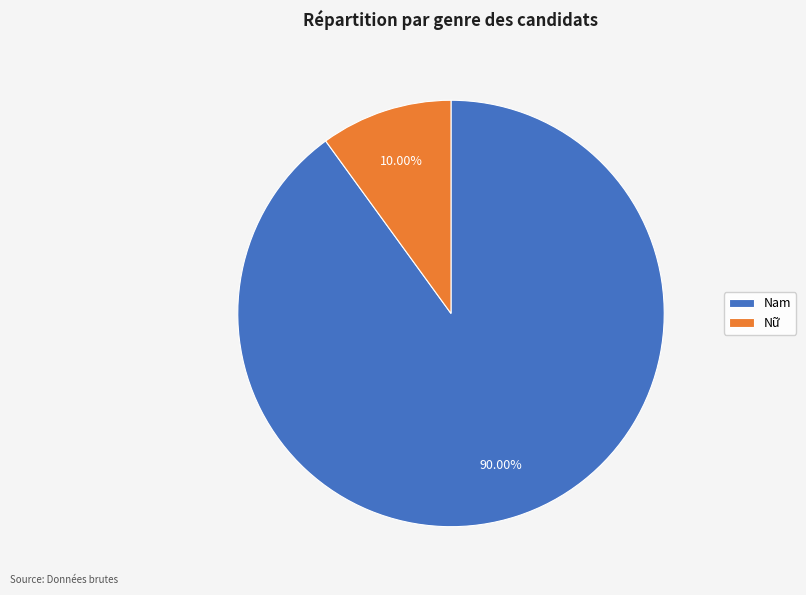

Is it true that Nữ is 17% of the pie?

False